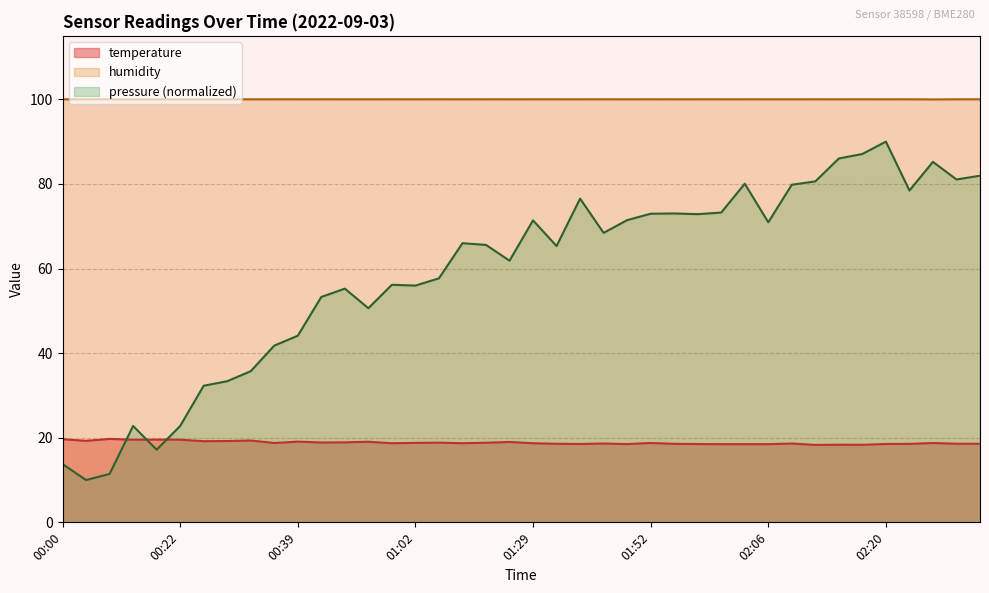

List the series in order of their overall mean, lowest first.

temperature, pressure (normalized), humidity